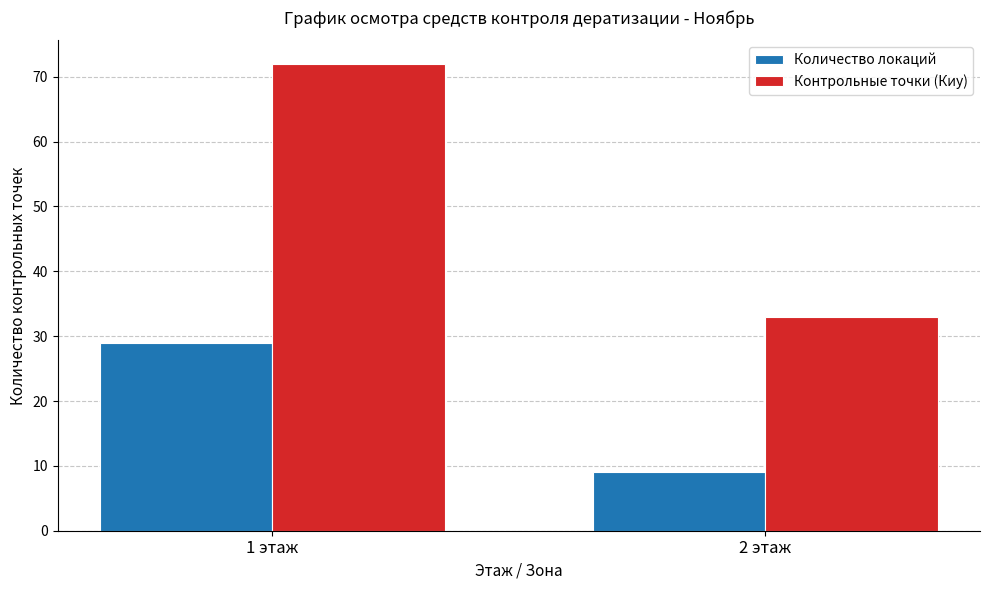

What is the label of the 2nd bar from the left?

2 этаж